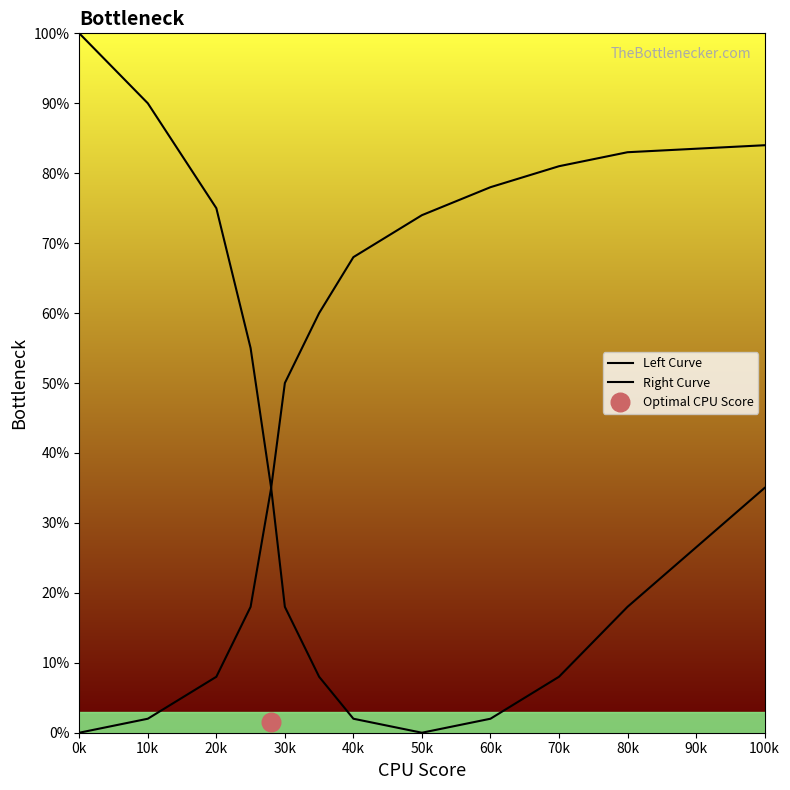

At how many categories does at least one series exceed 56?

10